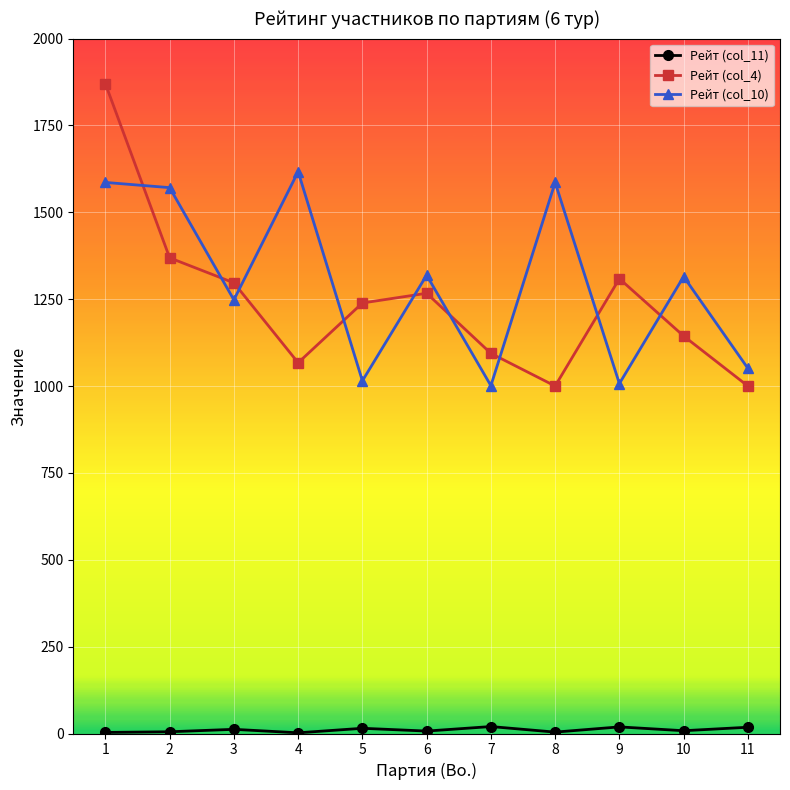

What is the maximum value shown in the chart?

1870